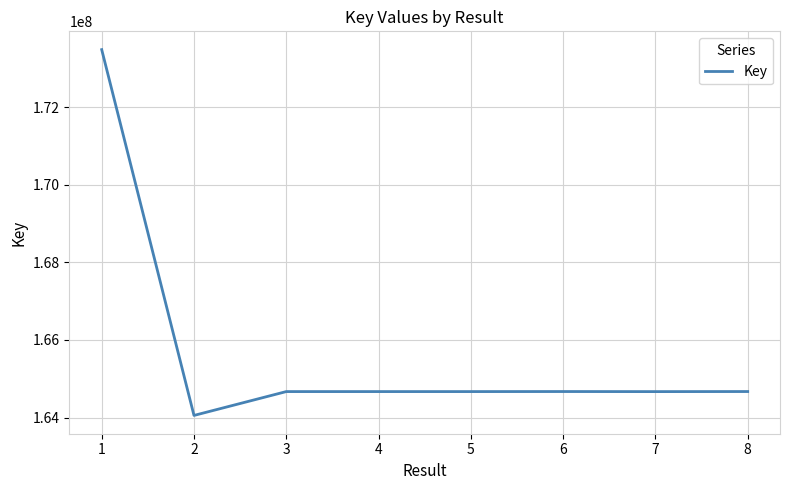

What is the ratio of the value at 2 to the value at 3?

1.0